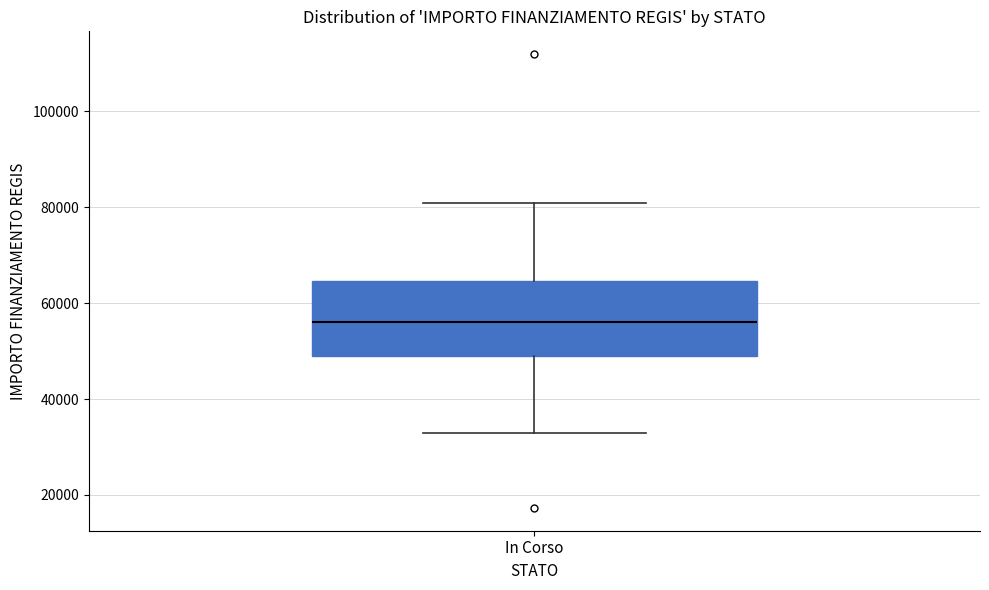

Where is the lower edge of the box for In Corso on the y-axis? The values are not printed on the chart, so give them approximately, as read against the axis.

50000